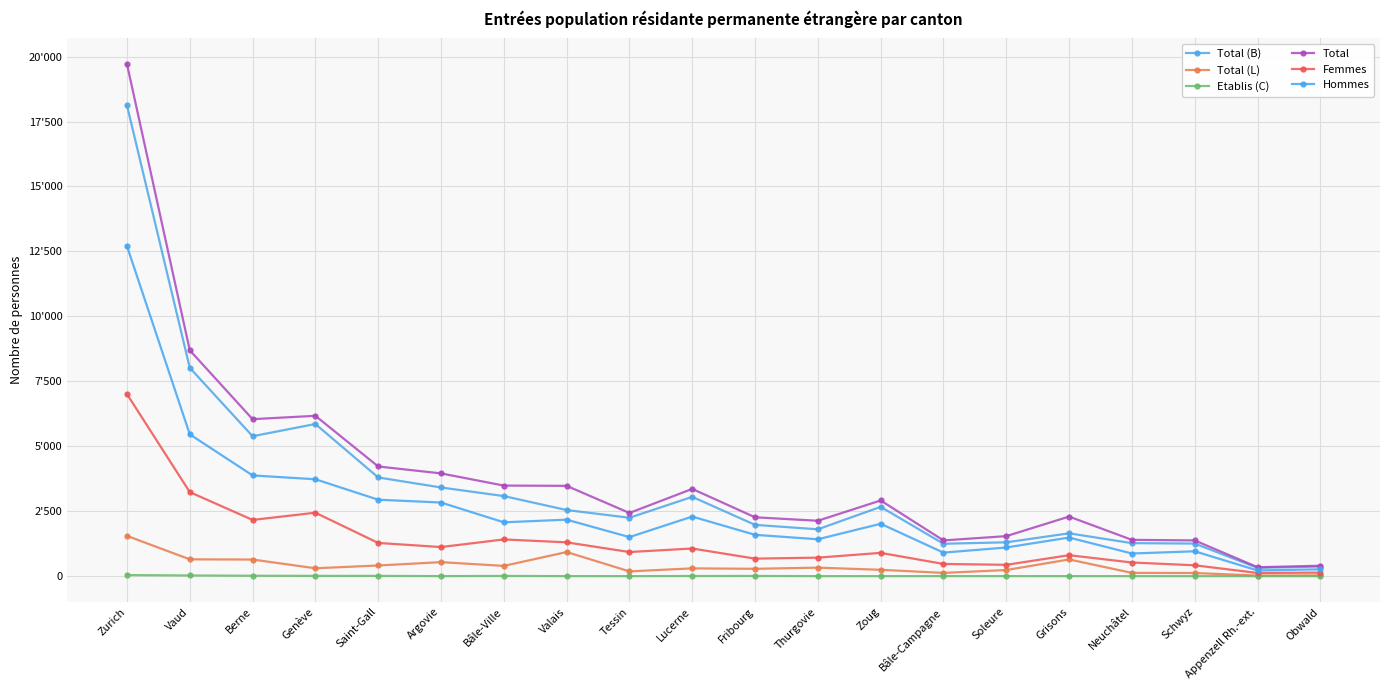

Is this an area chart (filled region under the line)?

No